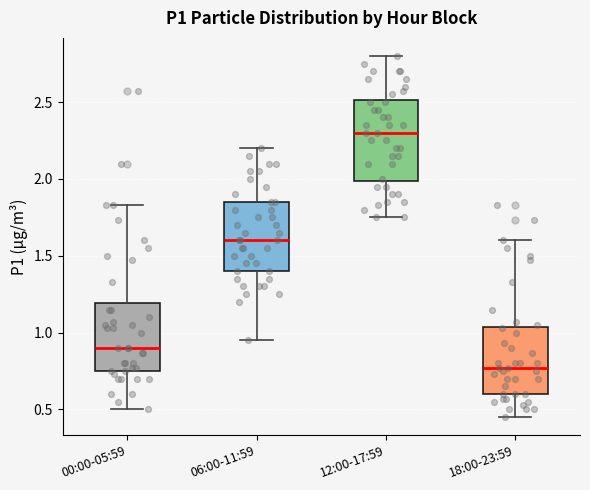

Comparing the boxes themselves (not the whiskers), which one is the tallest?

12:00-17:59